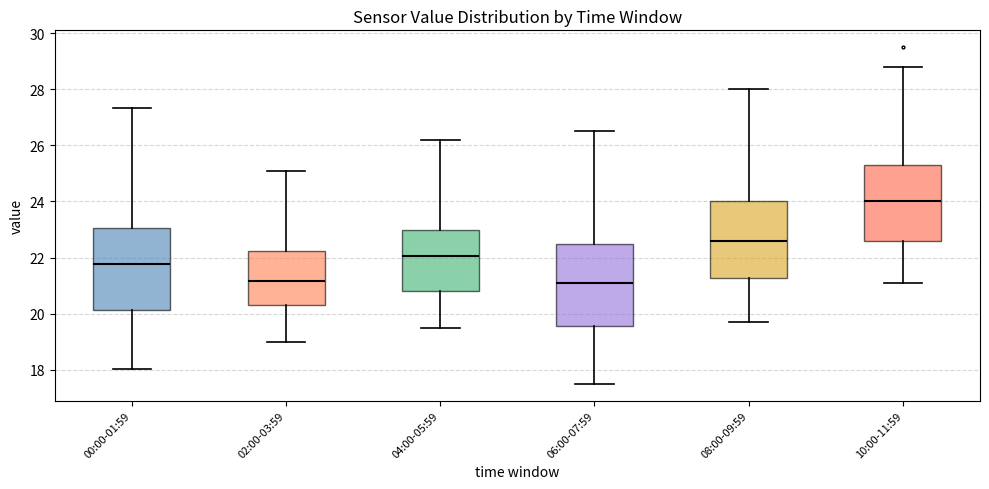

Reading left to right, read every box against the y-axis: the position of its median line, the range the box covers, and the ends of its whiskers. The values are not printed on the chart, so give them approximately, as read against the axis.

00:00-01:59: median 21.8, box 20.2 to 23.0, whiskers 18.0 to 27.4
02:00-03:59: median 21.2, box 20.2 to 22.2, whiskers 19.0 to 25.2
04:00-05:59: median 22.0, box 20.8 to 23.0, whiskers 19.6 to 26.2
06:00-07:59: median 21.2, box 19.6 to 22.6, whiskers 17.6 to 26.6
08:00-09:59: median 22.6, box 21.2 to 24.0, whiskers 19.8 to 28.0
10:00-11:59: median 24.0, box 22.6 to 25.4, whiskers 21.2 to 28.8